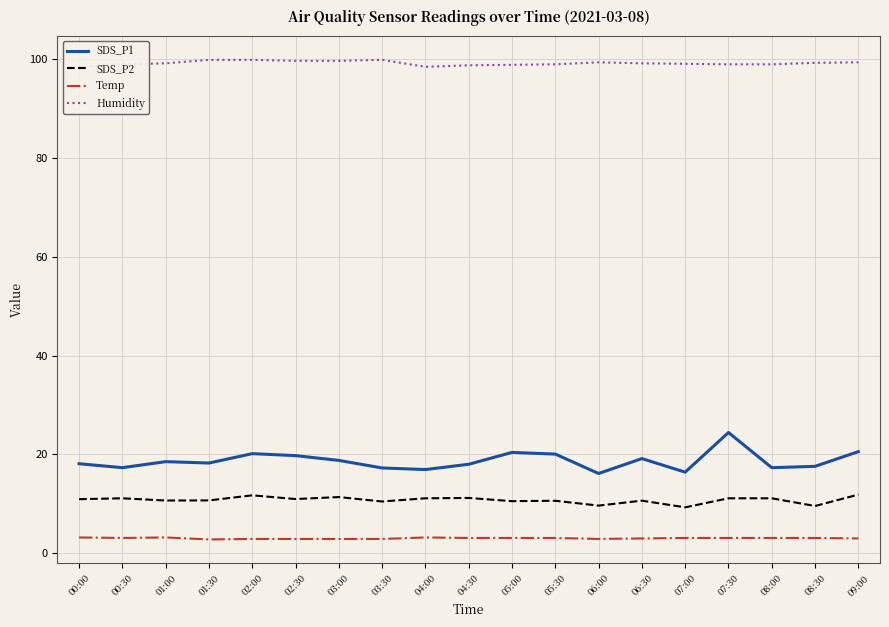

How many data points in SDS_P1 are above 18?

12